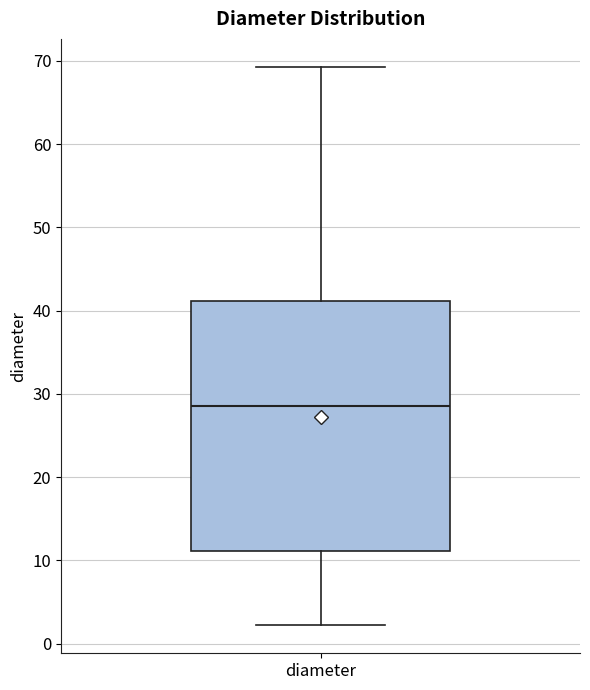

Transcribe this box plot: give where the median line is, the range the box spans, and where the two whiskers end, as read against the y-axis. The values are not printed on the chart, so give them approximately, as read against the axis.

median 29, box 11 to 41, whiskers 2 to 69